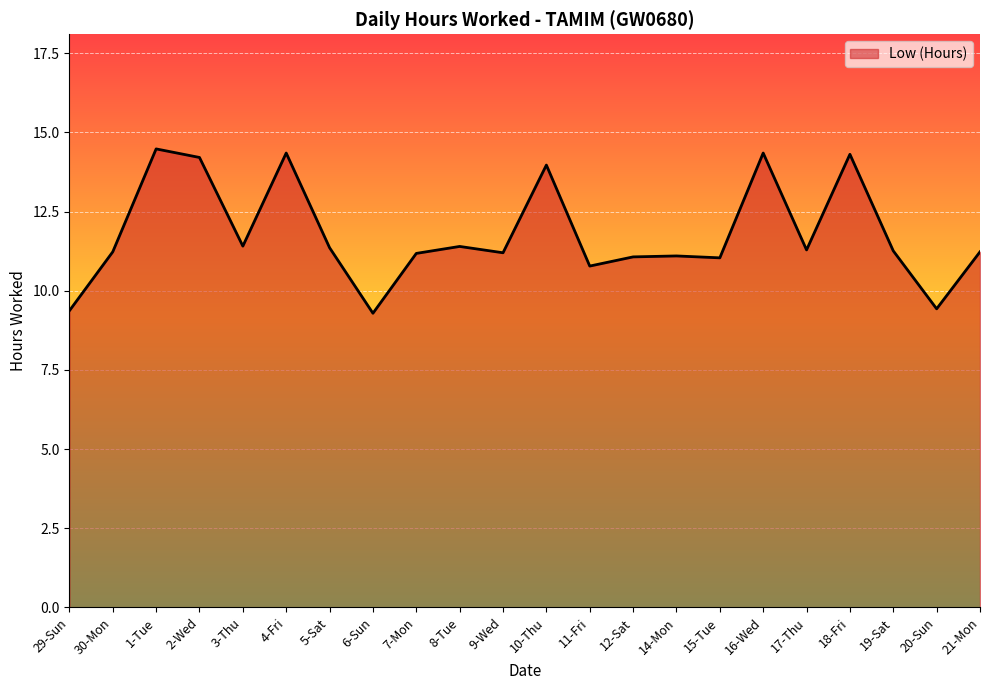

What is the smallest value displayed?

9.3